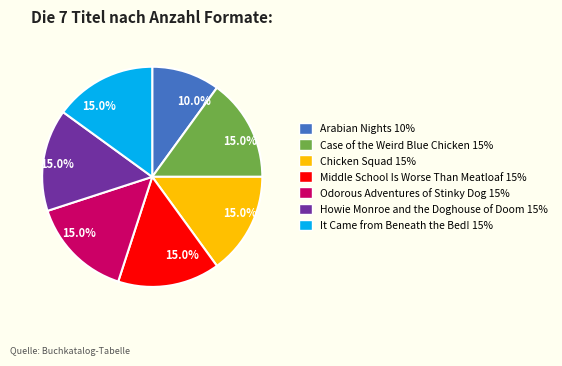

What is the smallest slice in the pie chart?

Arabian Nights